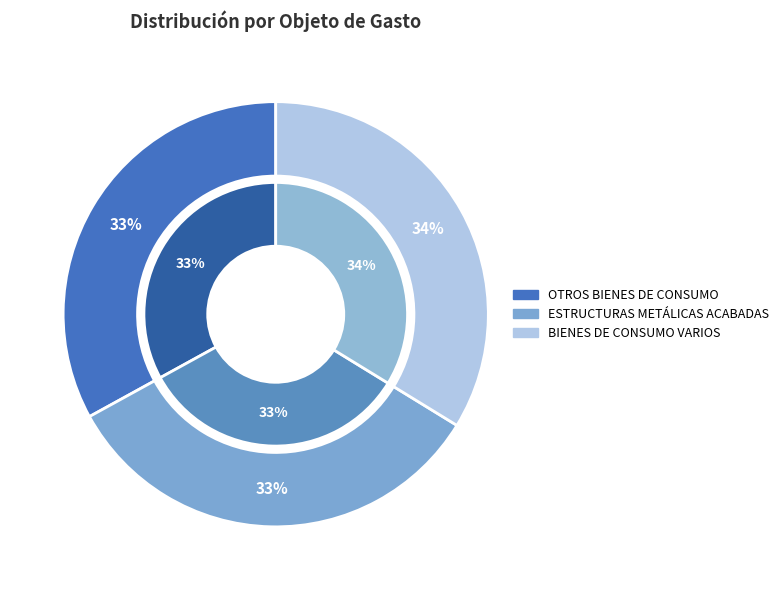

How many segments does this pie chart have?

3